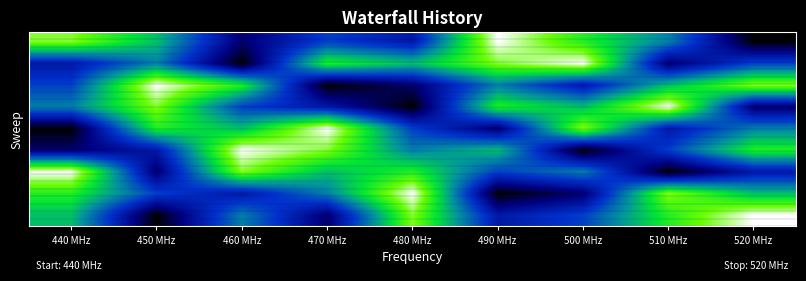

At which category does the chart reach its peak across all series?

490 MHz